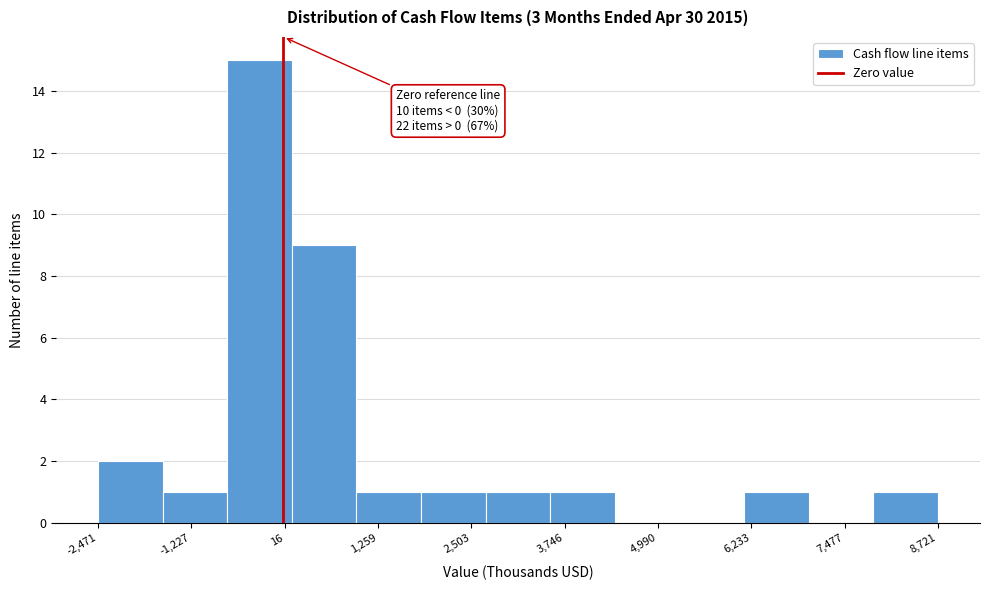

Over which range of the x-axis is the bar tallest?

-800 to 200